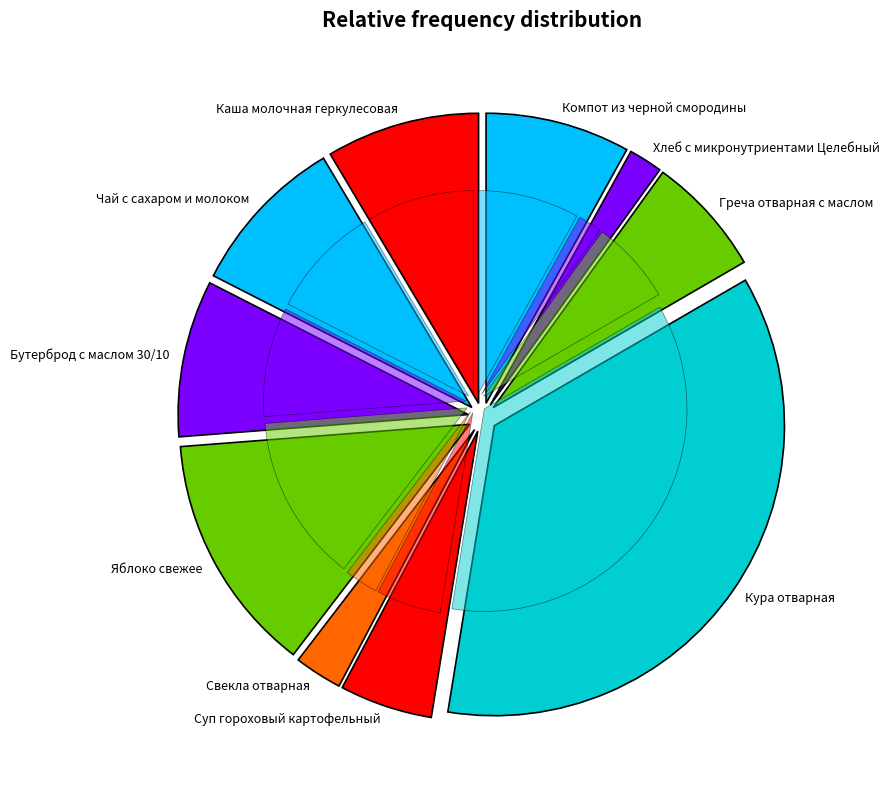

To the nearest percent, what is the difference between the Чай с сахаром и молоком and Яблоко свежее slice percentages?

4%